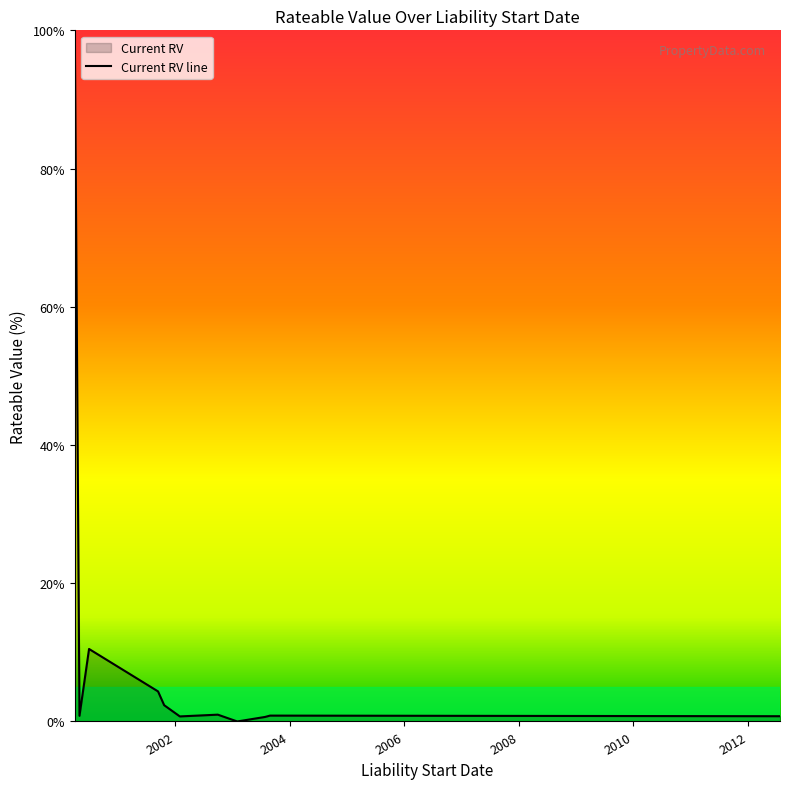

What is the greatest value displayed?

100.0